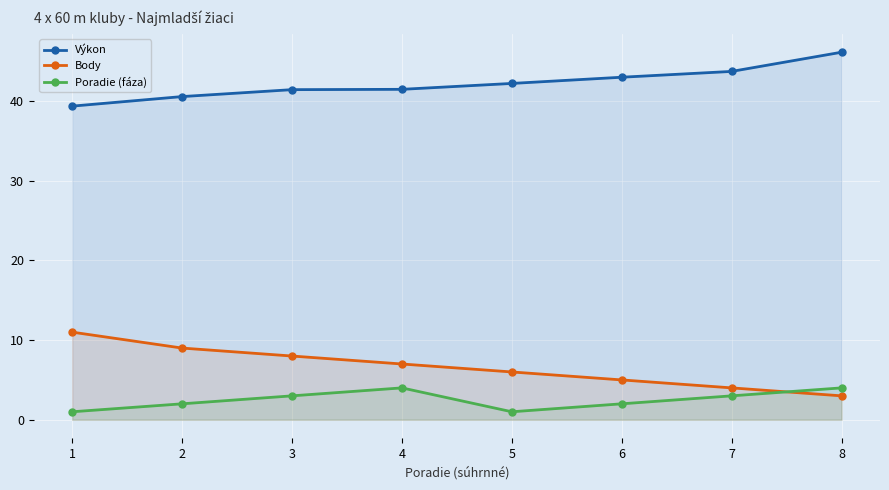

What is the difference between the second highest and second lowest values in the Body series?

5.0